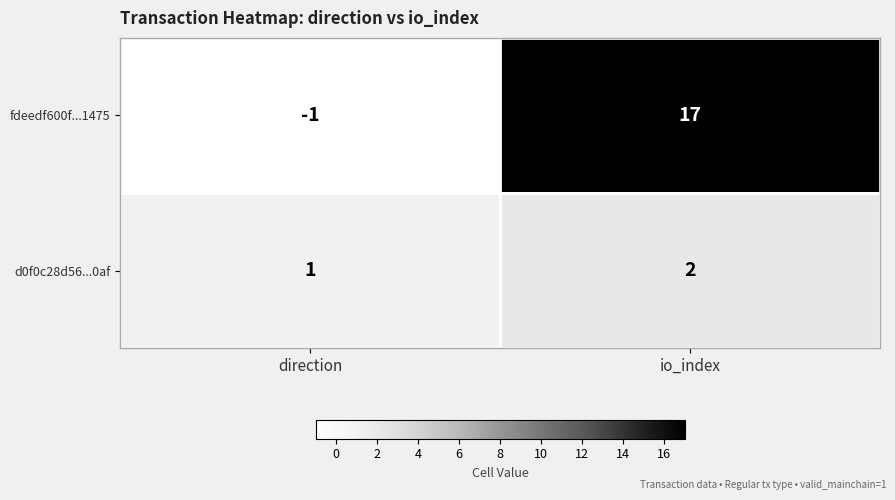

Which series has the largest range (max minus min)?

fdeedf600f...1475